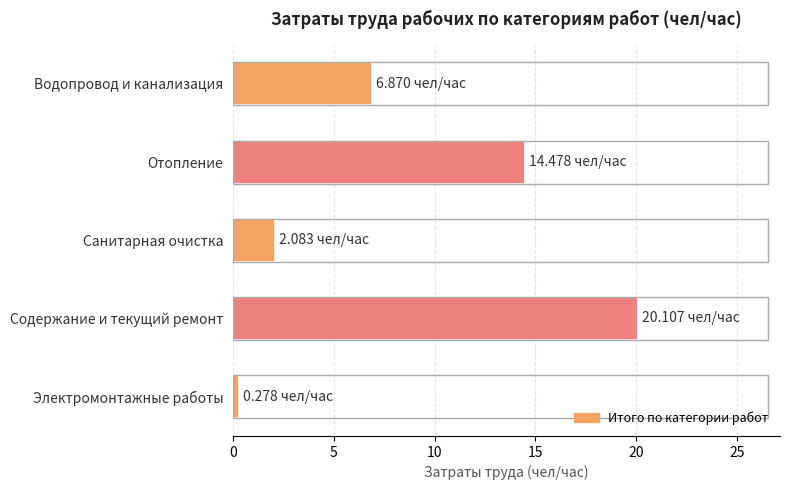

How many bars are there in total?

5